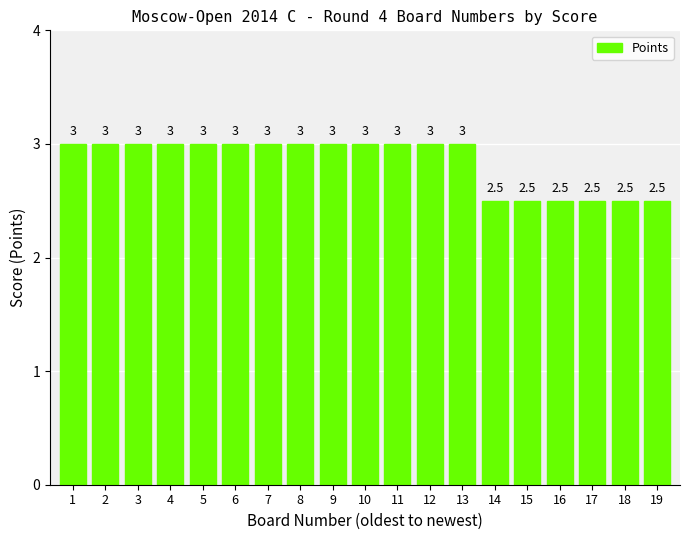

How many bars are there in total?

19